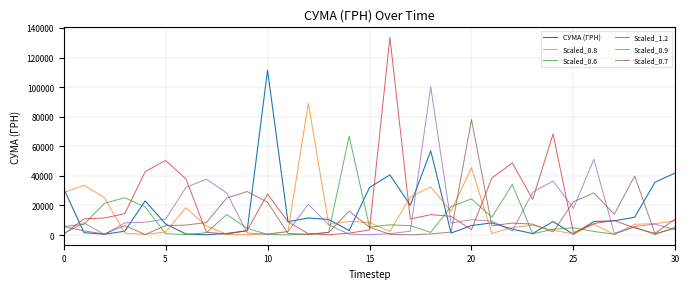

What is the difference between the second highest and second lowest values in the СУМА (ГРН) series?

56484.5